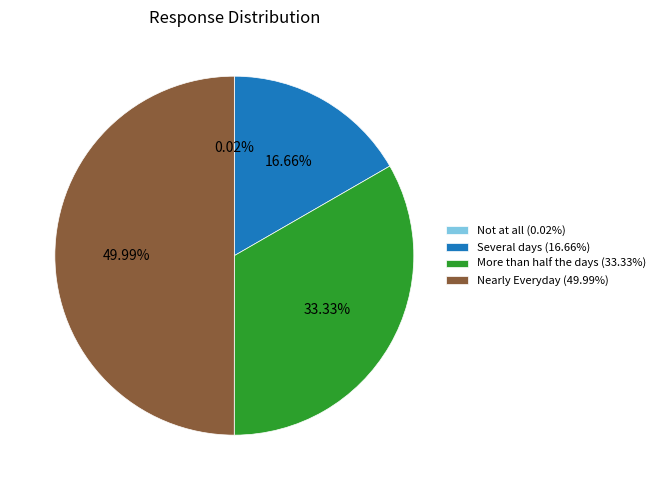

To the nearest percent, what is the average slice percentage?

25%